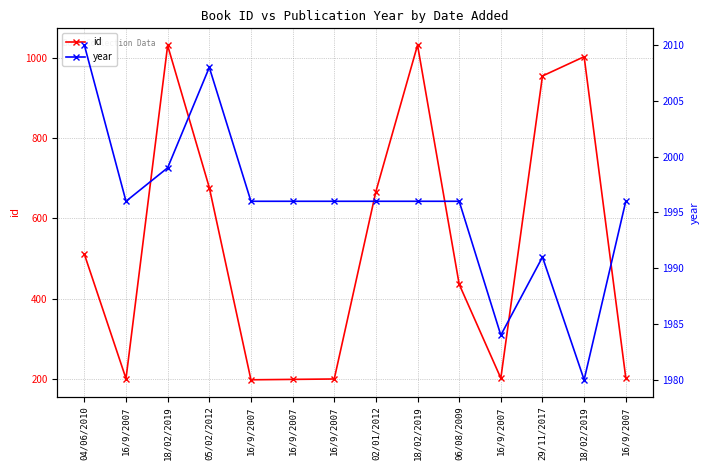

List the series in order of their peak value, lowest first.

id, year